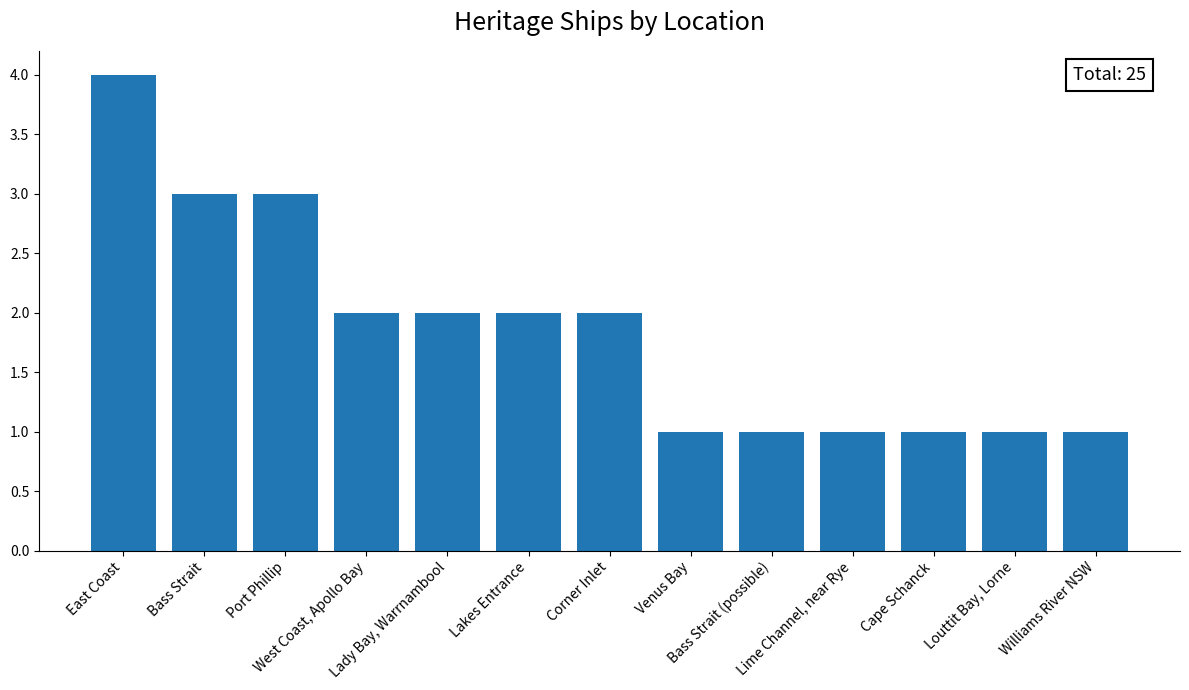

What is the difference between the maximum and minimum values?

3